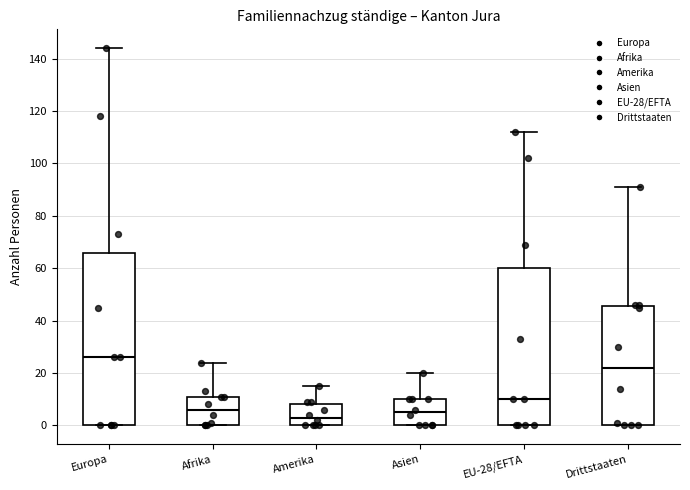

Which box's median line is the highest?

Europa